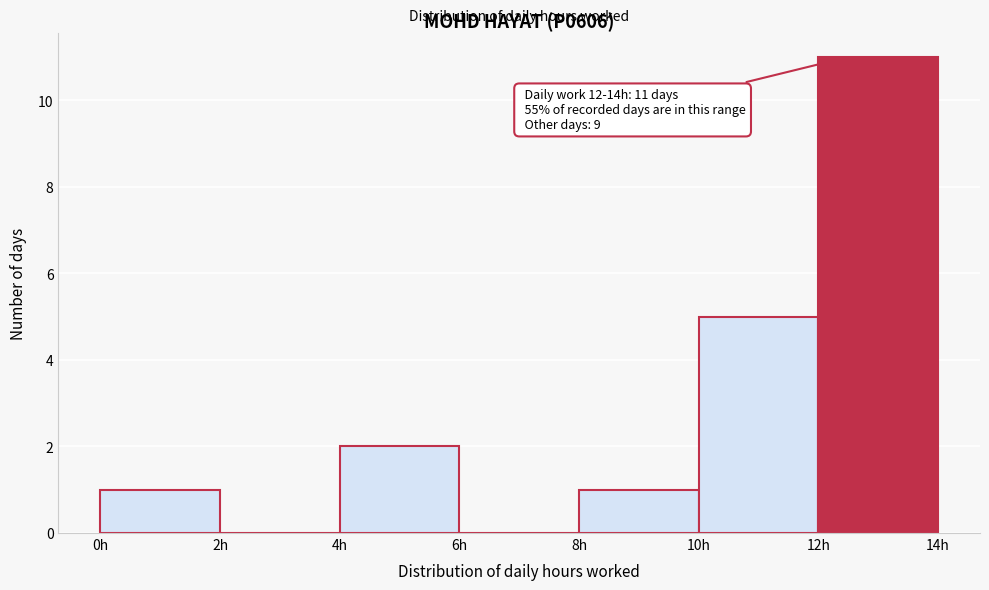

Over which range of the x-axis is the bar tallest?

12 to 14